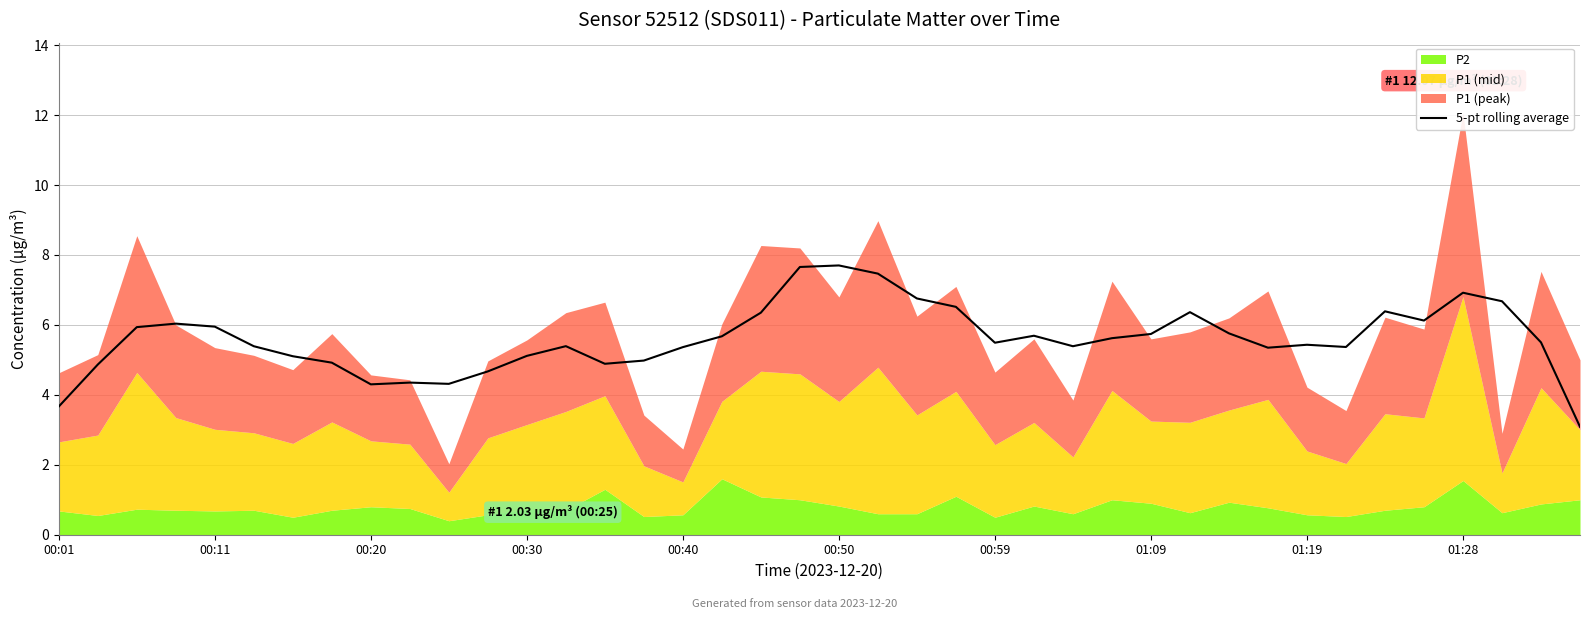

What is the average value?

5.6